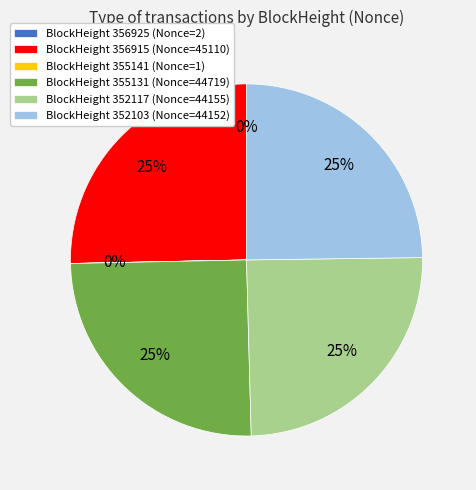

To the nearest percent, what is the difference between the largest and smallest slice percentages?

25%